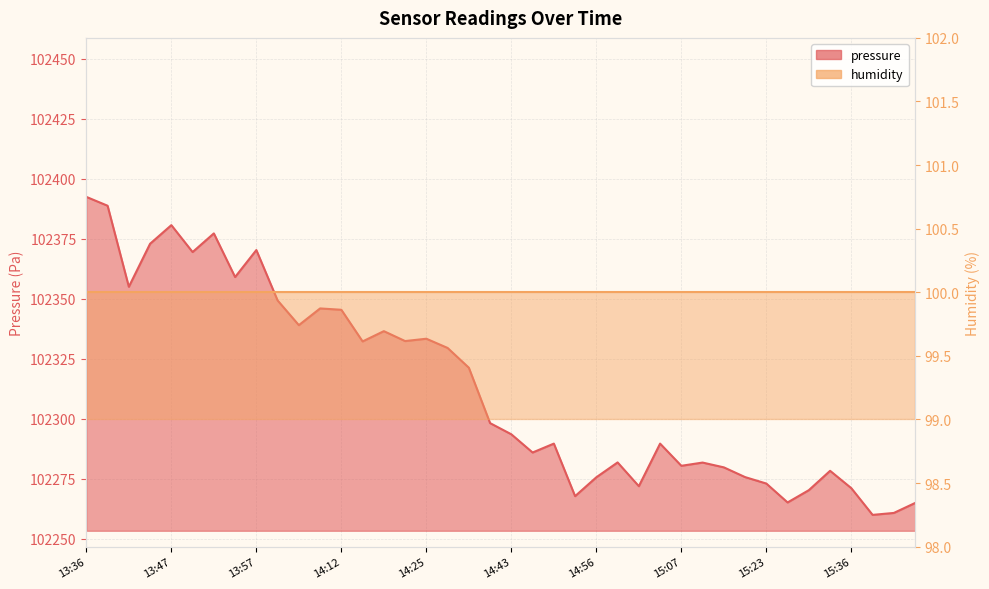

What is the minimum value shown in the chart?

102259.9